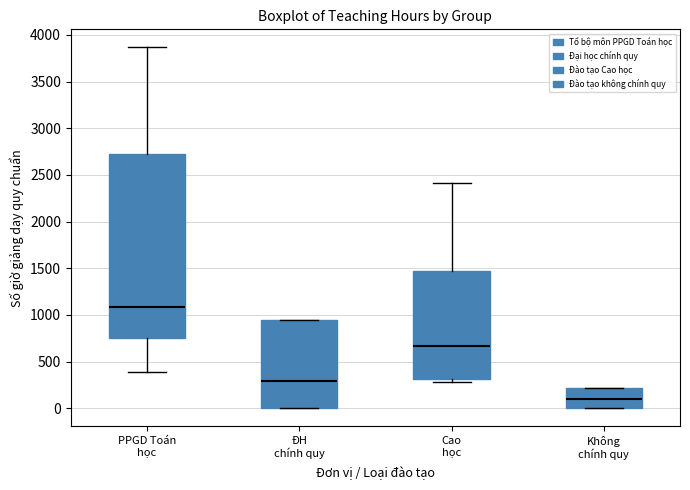

Where is the upper edge of the box for Không chính quy on the y-axis? The values are not printed on the chart, so give them approximately, as read against the axis.

200